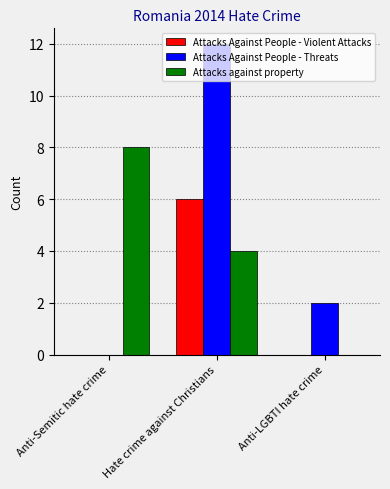

Reading left to right, list all the values displayed in this chart.

Attacks Against People - Violent Attacks: 0	6	0
Attacks Against People - Threats: 0	12	2
Attacks against property: 8	4	0